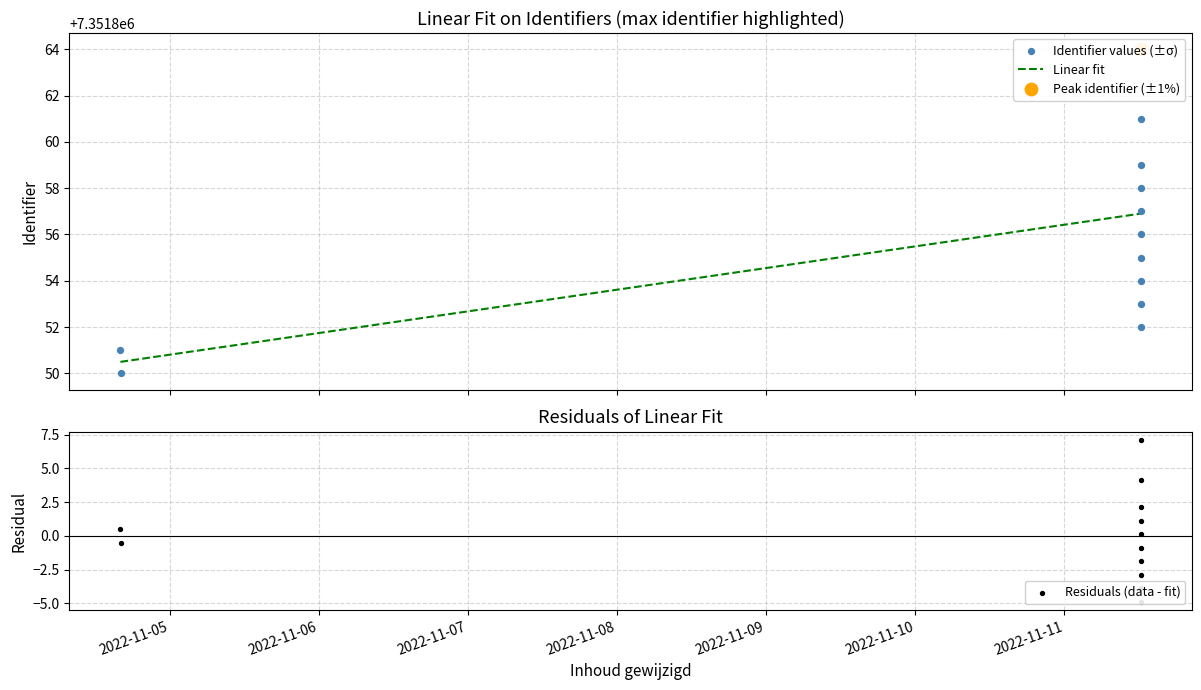

At how many categories does at least one series exceed 1784411?

12